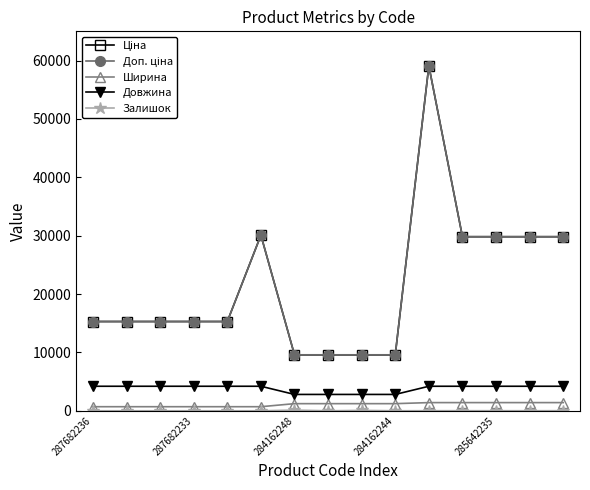

True or false: Довжина and Доп. ціна intersect in this chart.

False